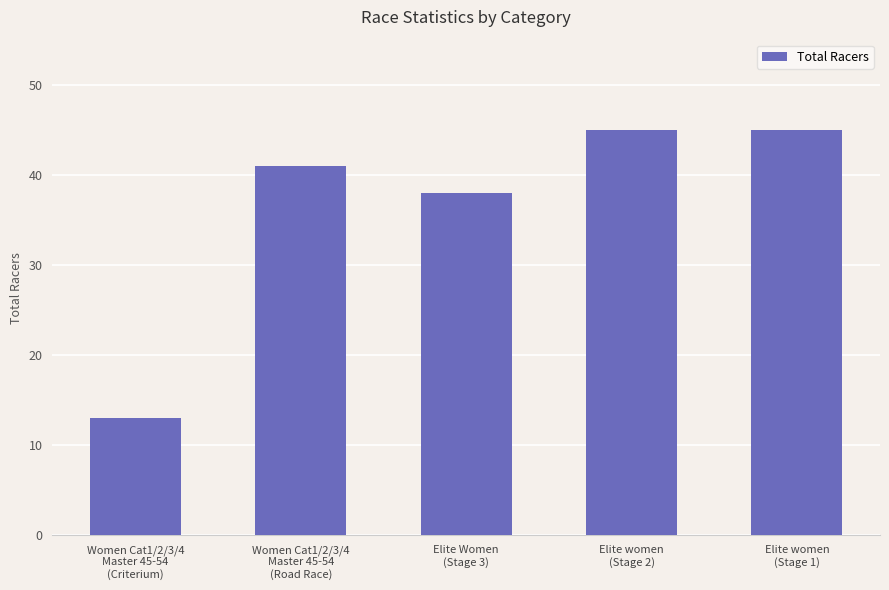

What is the label of the 4th bar from the right?

Women Cat1/2/3/4
Master 45-54
(Road Race)